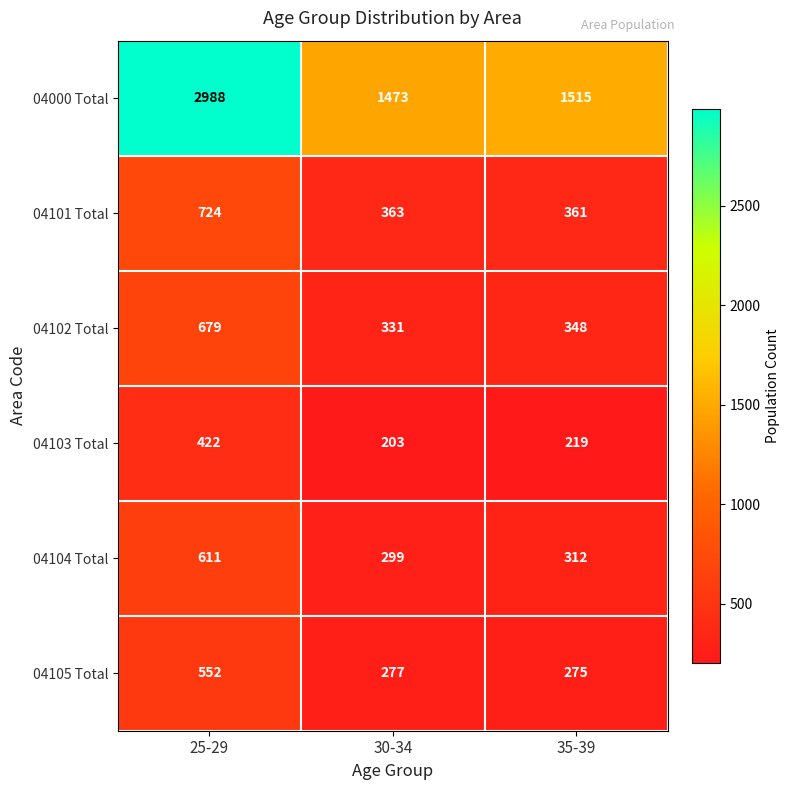

The 04105 Total series shows 858 at 25-29. True or false?

False